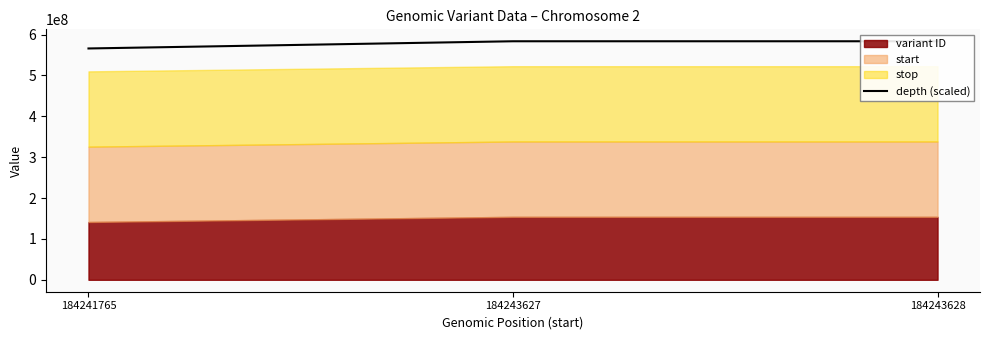

Between 184243627 and 184243628, which is larger?

184243628